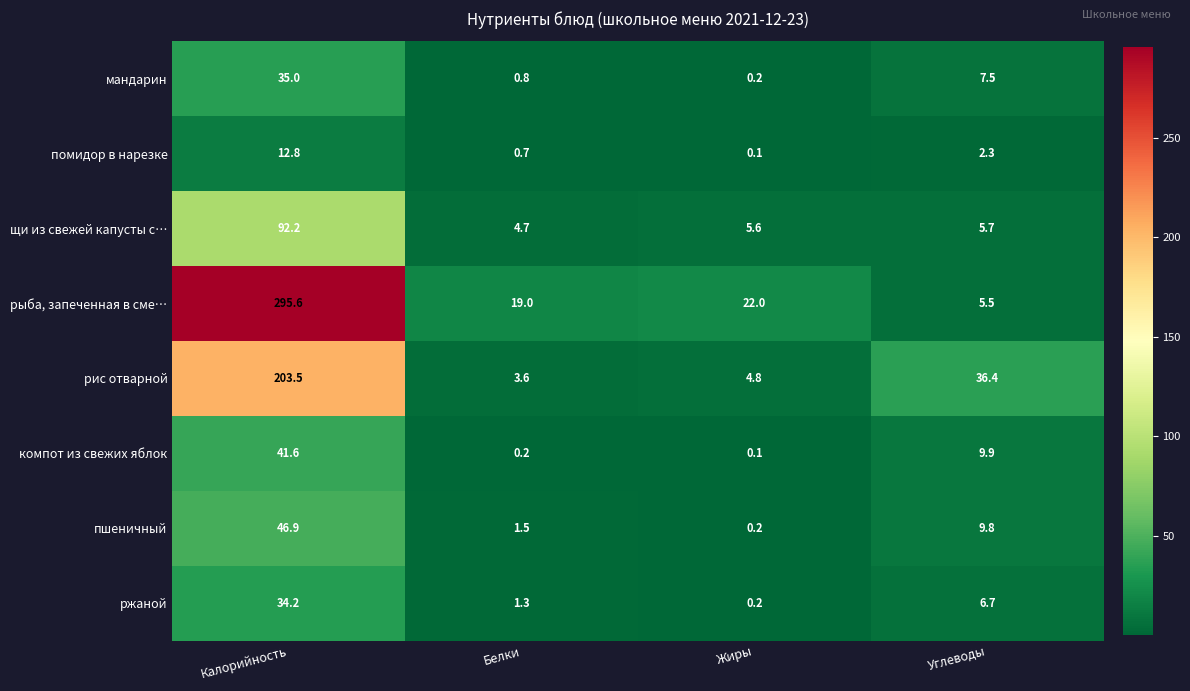

Which series has the largest total across all categories?

рыба, запеченная в сме…